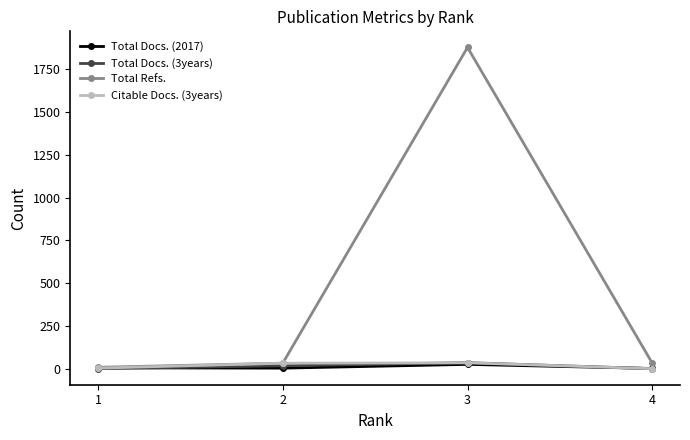

What are all the series names shown in the legend?

Total Docs. (2017), Total Docs. (3years), Total Refs., Citable Docs. (3years)